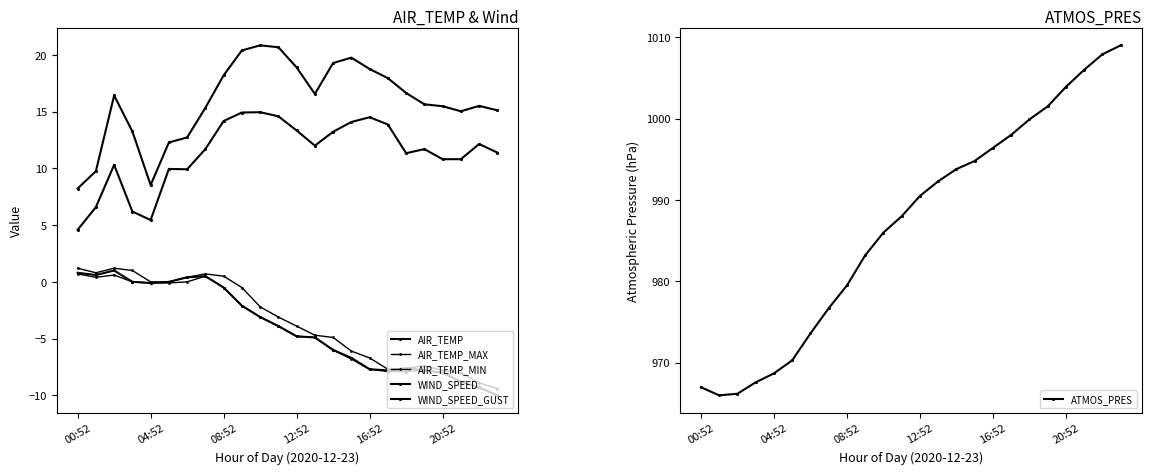

Where does the ATMOS_PRES series first go above 990?

12:52